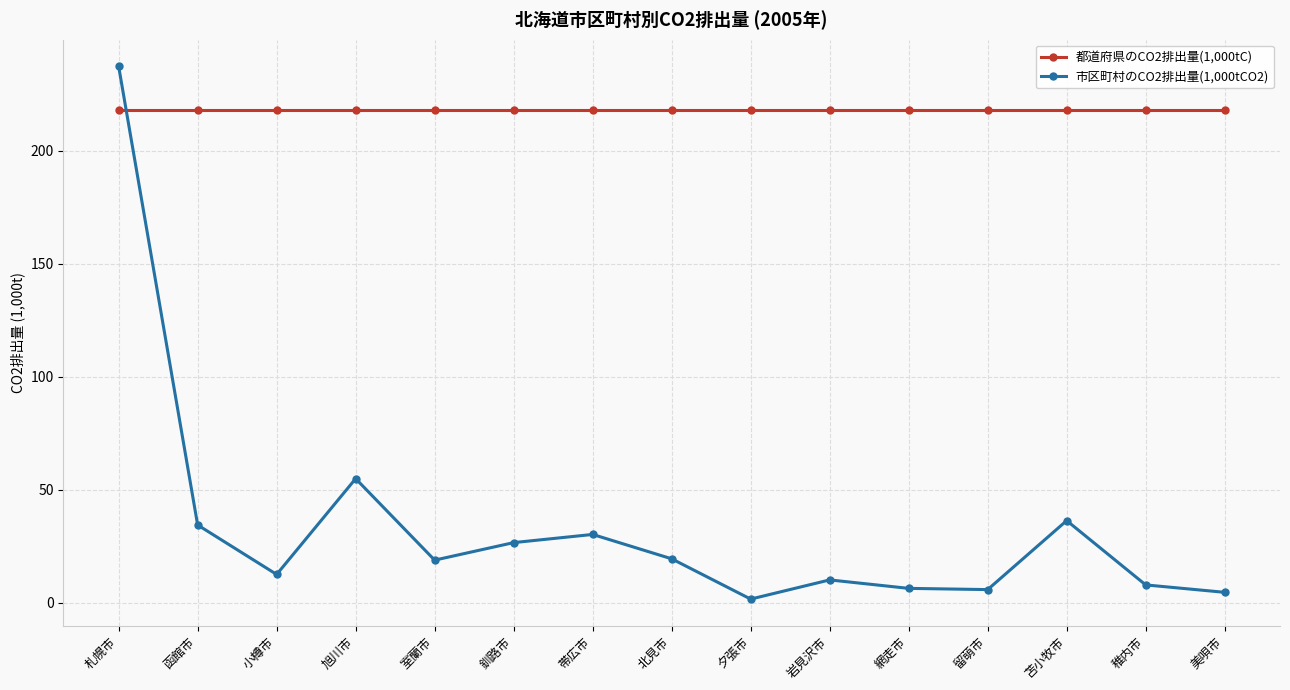

Is it true that 都道府県のCO2排出量(1,000tC) equals 297.6 at 札幌市?

False